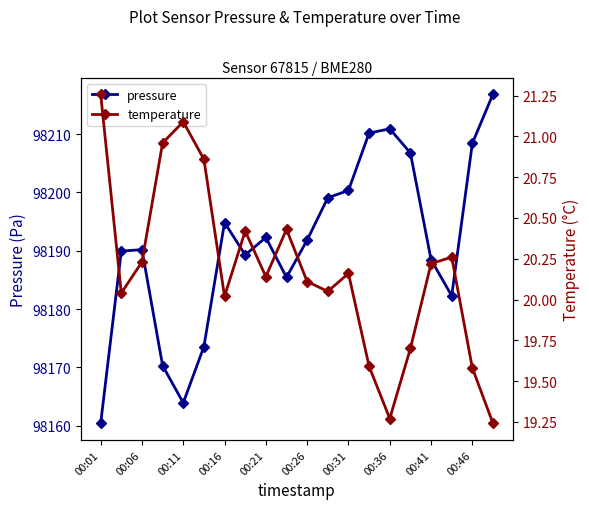

What is the maximum value for pressure?

98216.9